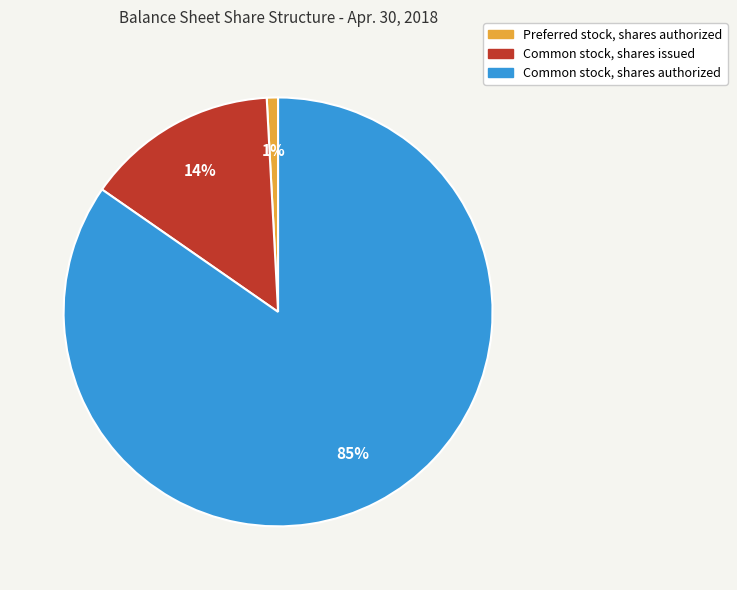

Rank the categories by value from lowest to highest.

Preferred stock, shares authorized, Common stock, shares issued, Common stock, shares authorized